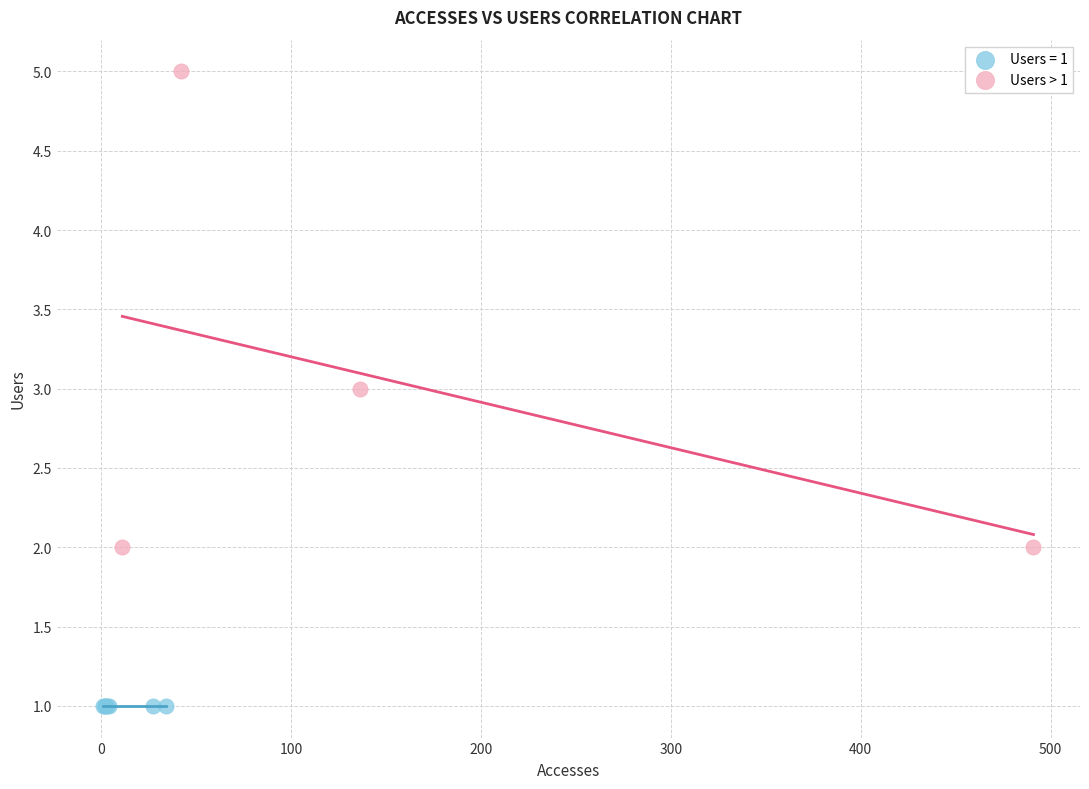

Which series contains the lowest Y value?

Users = 1